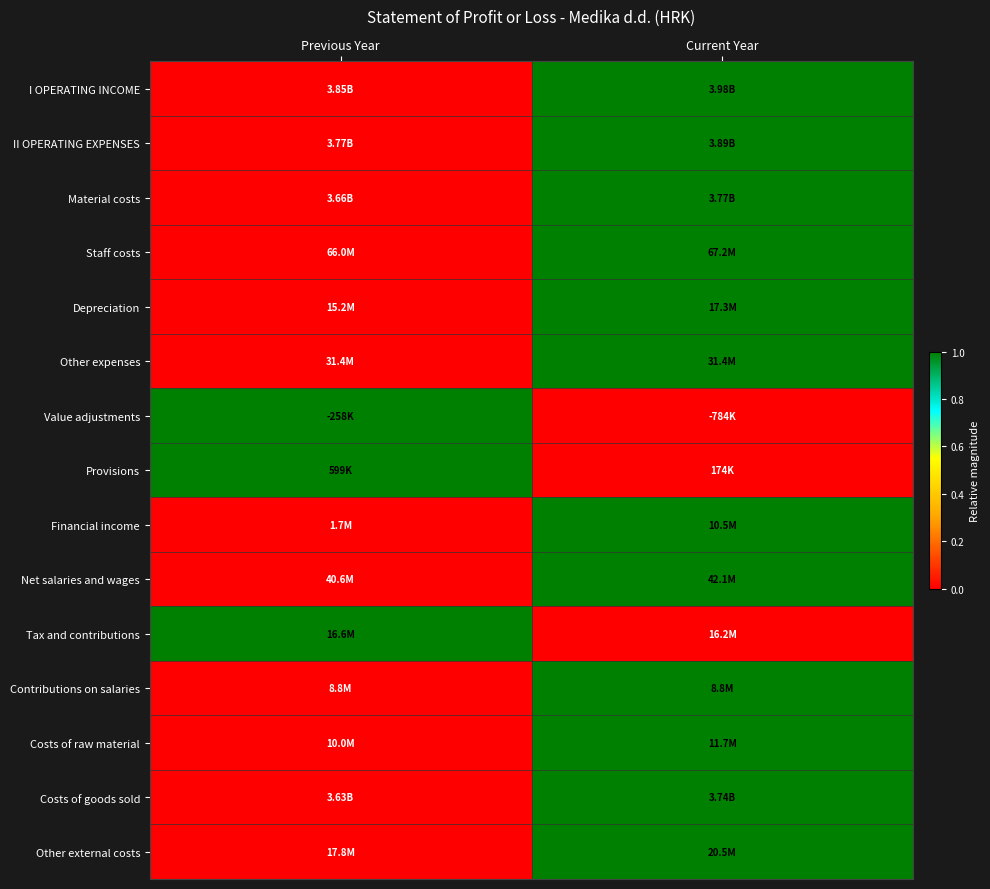

Reading left to right, list all the values displayed in this chart.

I OPERATING INCOME: Previous Year=0	Current Year=1
II OPERATING EXPENSES: Previous Year=0	Current Year=1
Material costs: Previous Year=0	Current Year=1
Staff costs: Previous Year=0	Current Year=1
Depreciation: Previous Year=0	Current Year=1
Other expenses: Previous Year=0	Current Year=1
Value adjustments: Previous Year=1	Current Year=0
Provisions: Previous Year=1	Current Year=0
Financial income: Previous Year=0	Current Year=1
Net salaries and wages: Previous Year=0	Current Year=1
Tax and contributions: Previous Year=1	Current Year=0
Contributions on salaries: Previous Year=0	Current Year=1
Costs of raw material: Previous Year=0	Current Year=1
Costs of goods sold: Previous Year=0	Current Year=1
Other external costs: Previous Year=0	Current Year=1